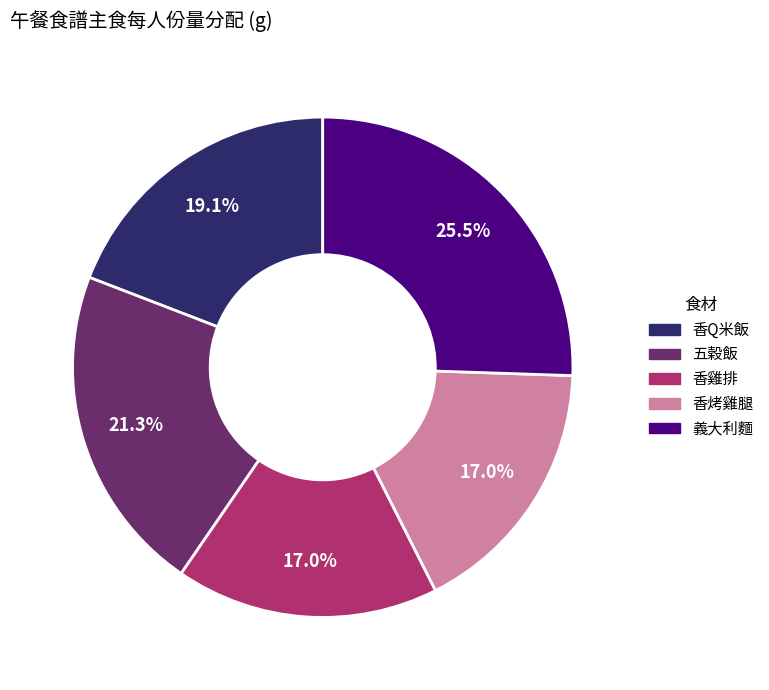

To the nearest percent, what is the difference between the largest and smallest slice percentages?

9%